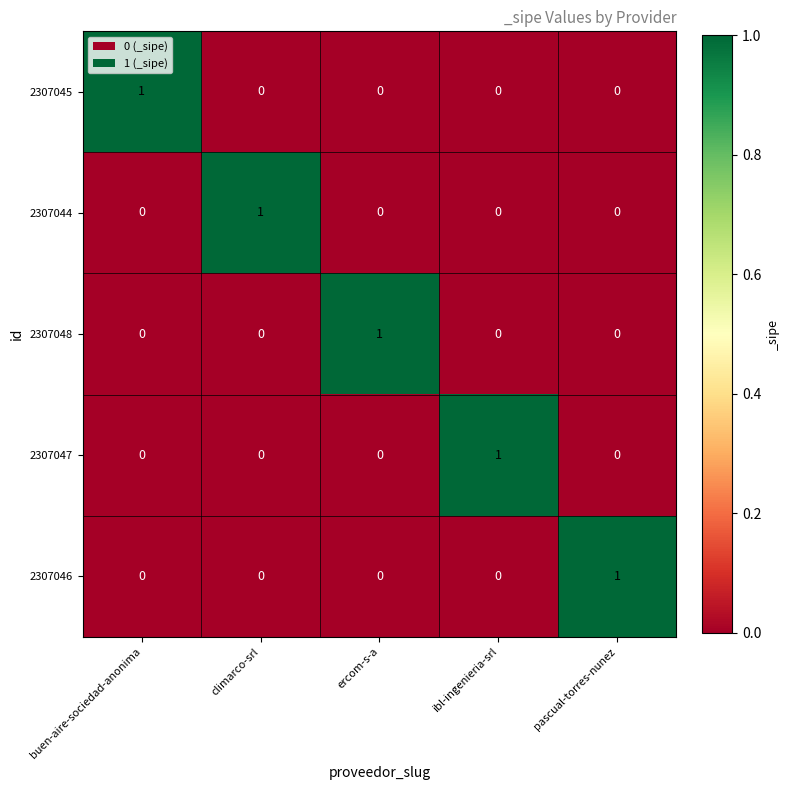

The 2307046 series shows 0 at pascual-torres-nunez. True or false?

False